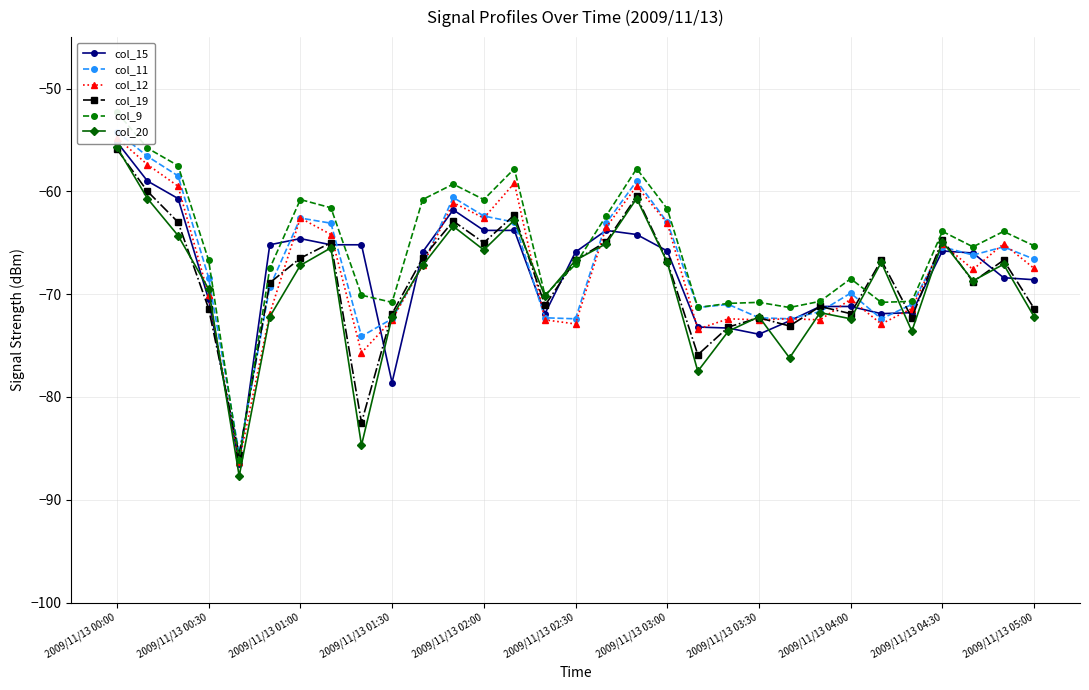

At which category is the sum across all series the highest?

2009/11/13 00:00